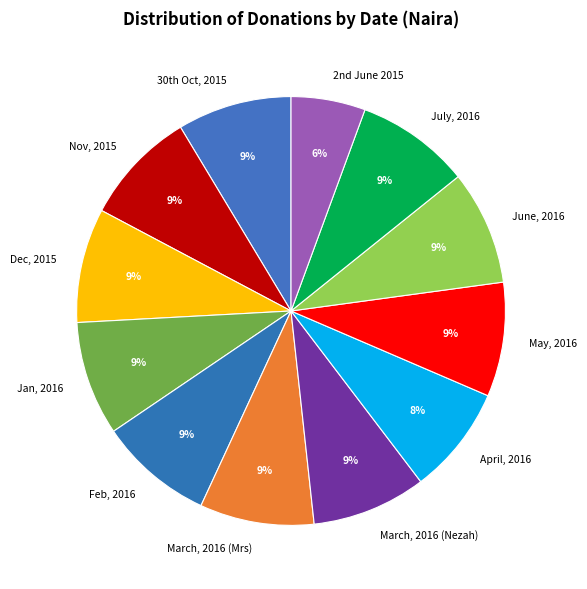

To the nearest percent, what is the average slice percentage?

8%